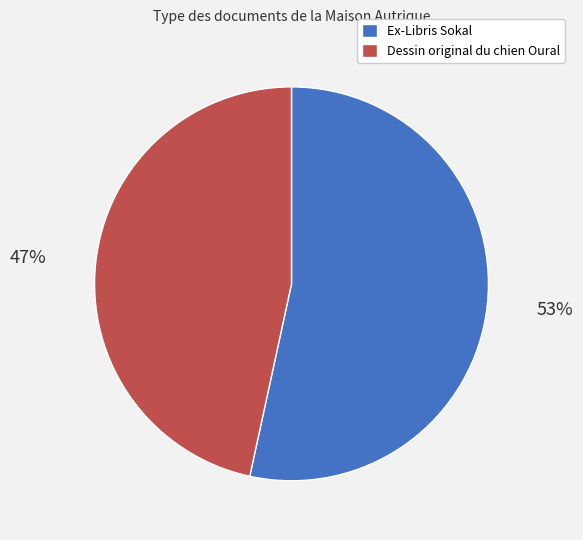

How many slices are in this pie chart?

2